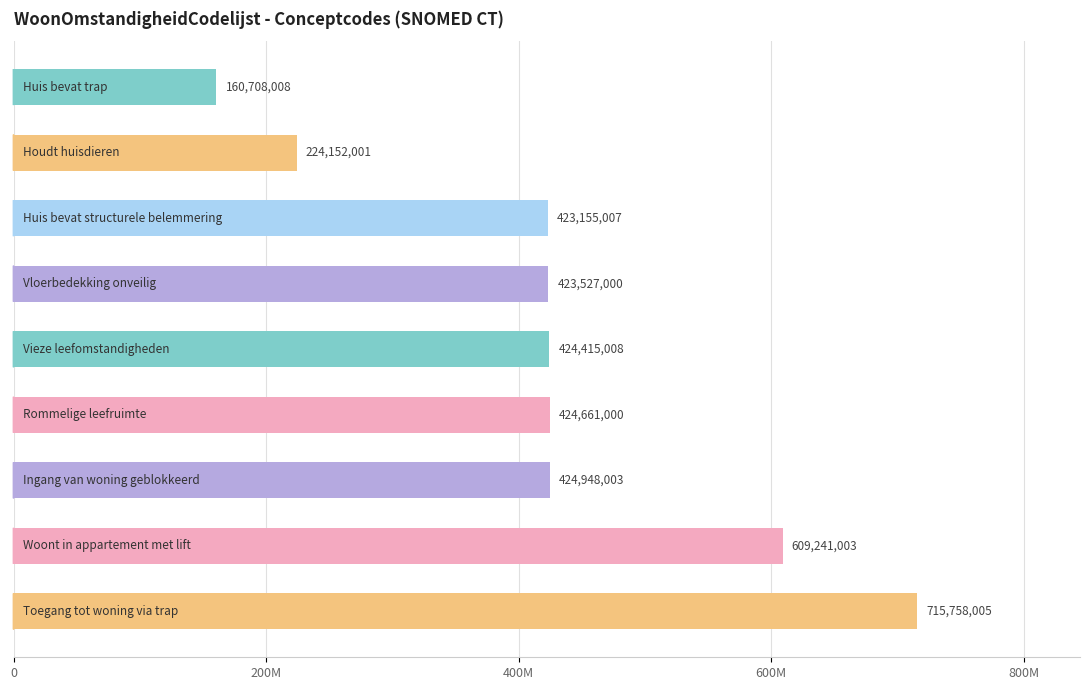

How many categories are shown in the chart?

9